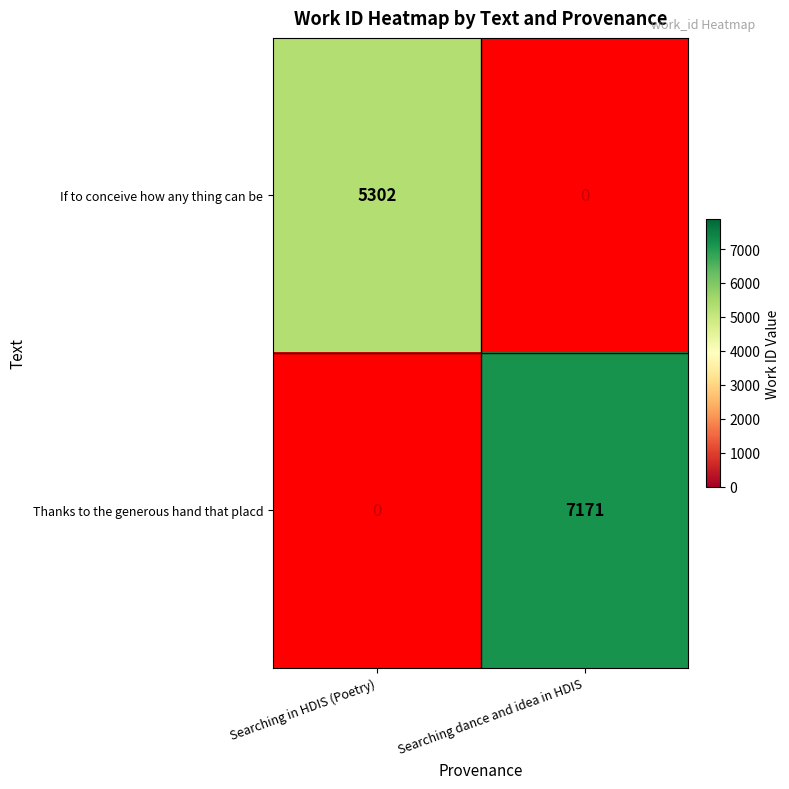

Rank the categories by If to conceive how any thing can be value from highest to lowest.

Searching in HDIS (Poetry), Searching dance and idea in HDIS